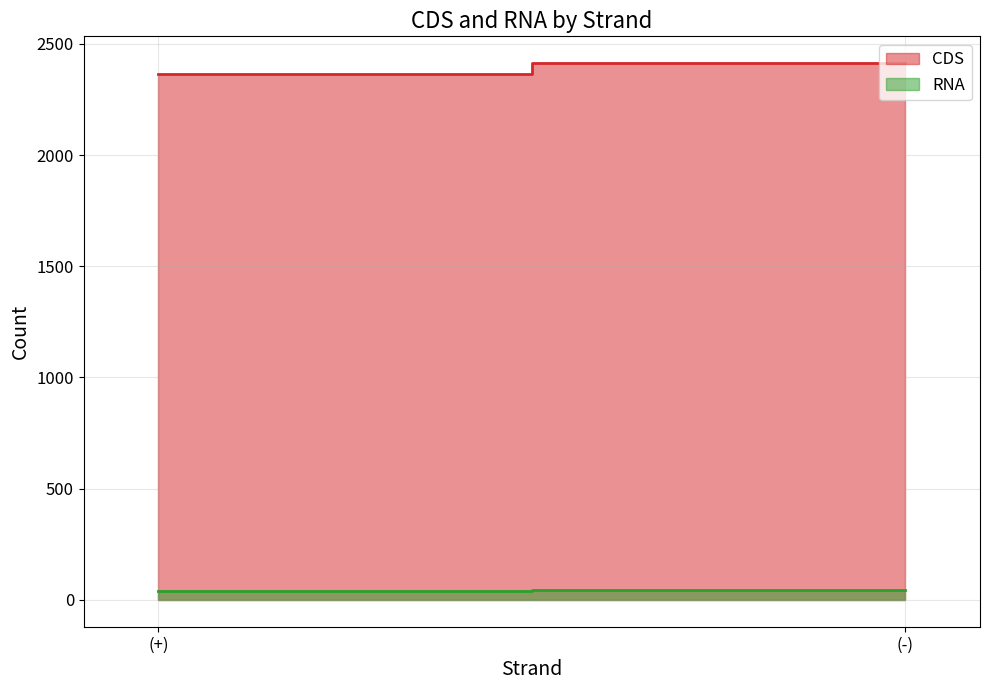

How many RNA values are between 40 and 46?

2